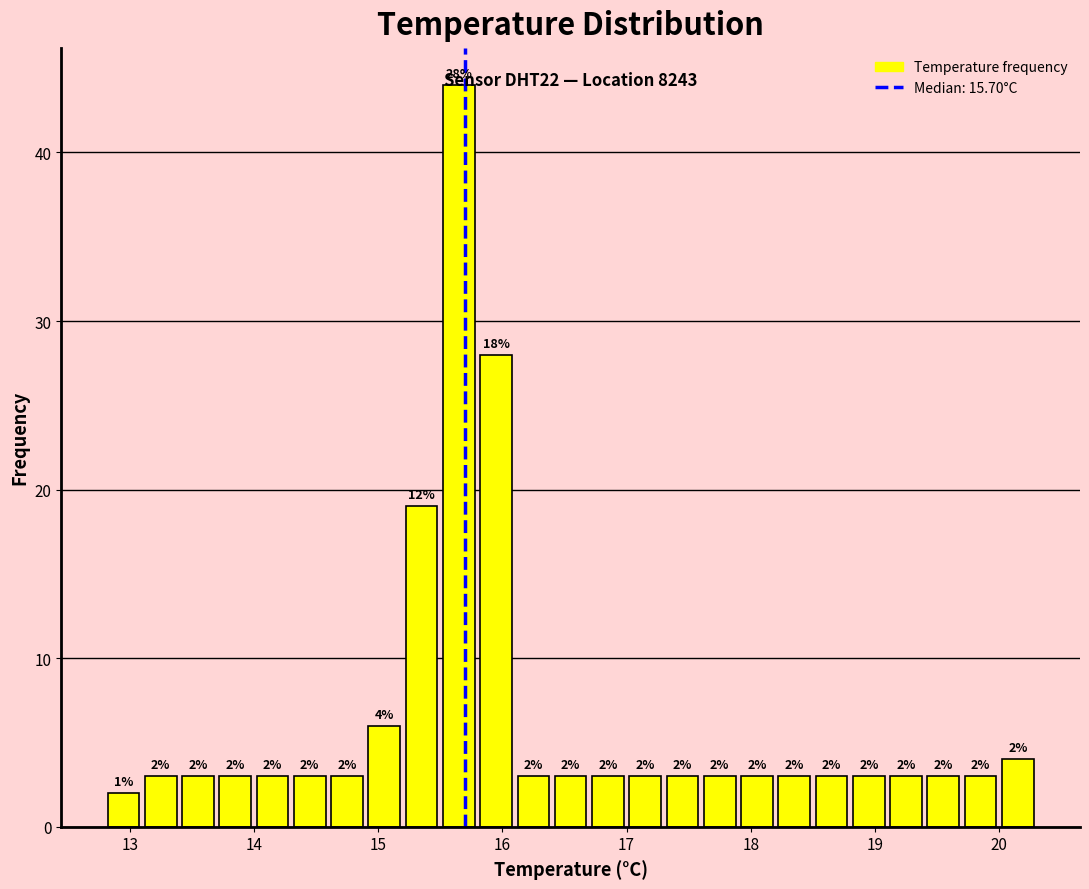

Read against the x-axis, roughly where is the centre of the tallest bar?

15.7